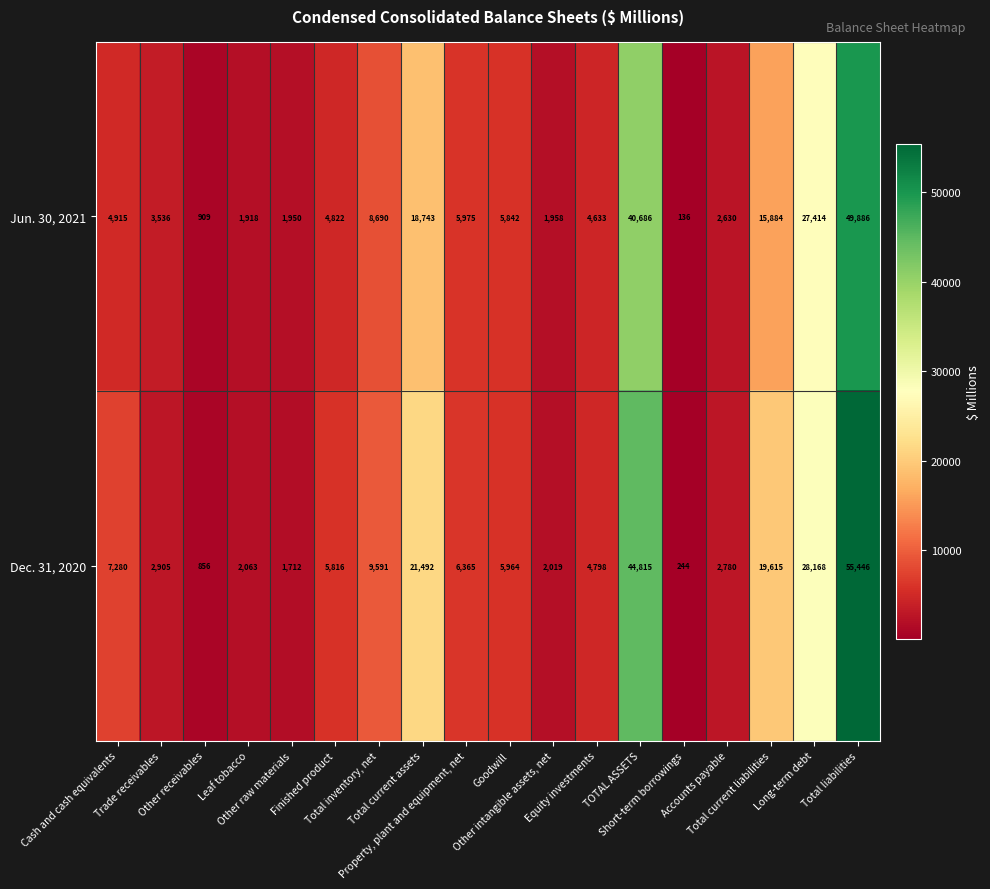

Which series has the largest range (max minus min)?

Dec. 31, 2020